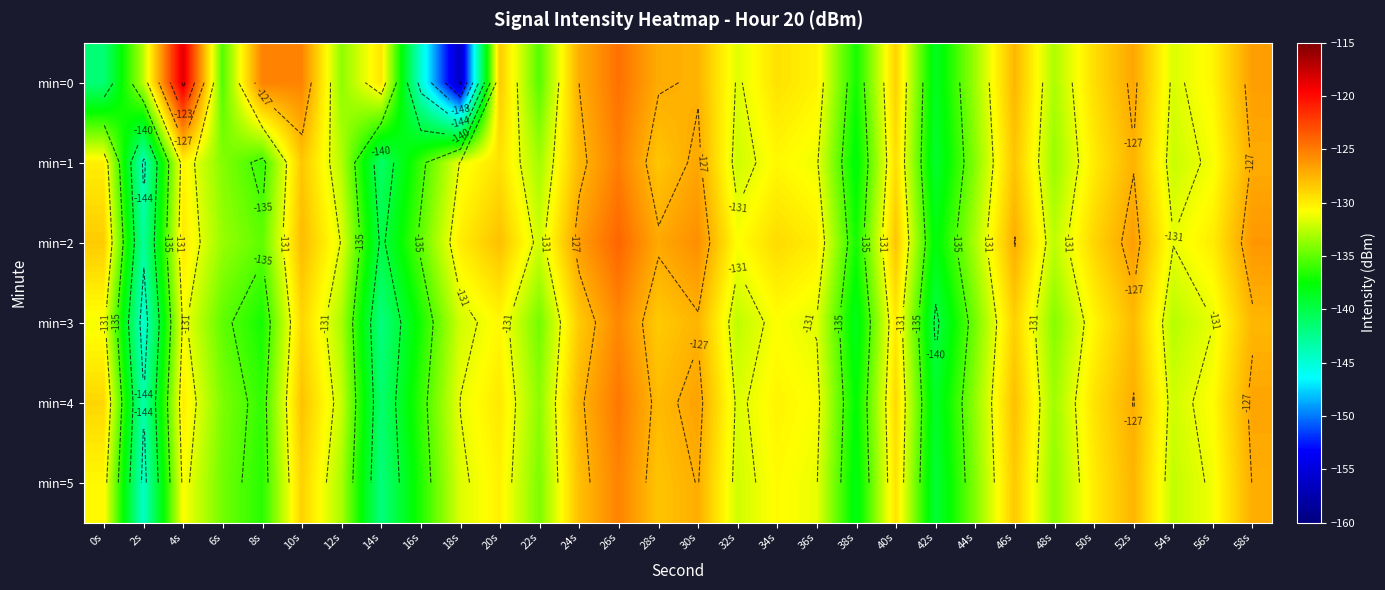

At which category is the sum across all series the highest?

26s